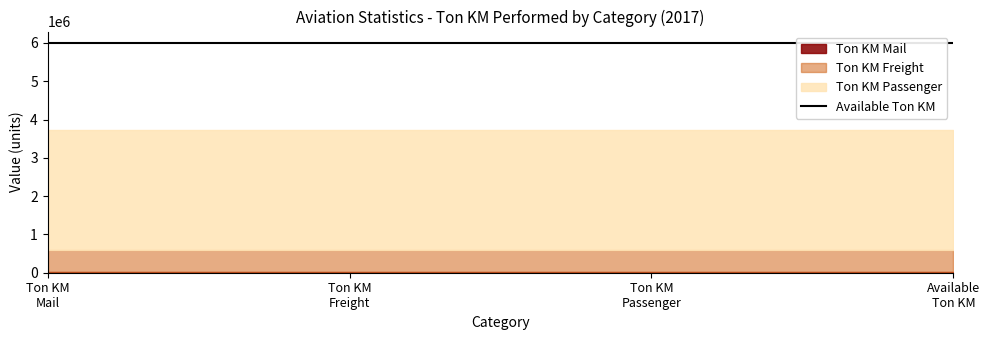

How many lines are shown in the chart?

1